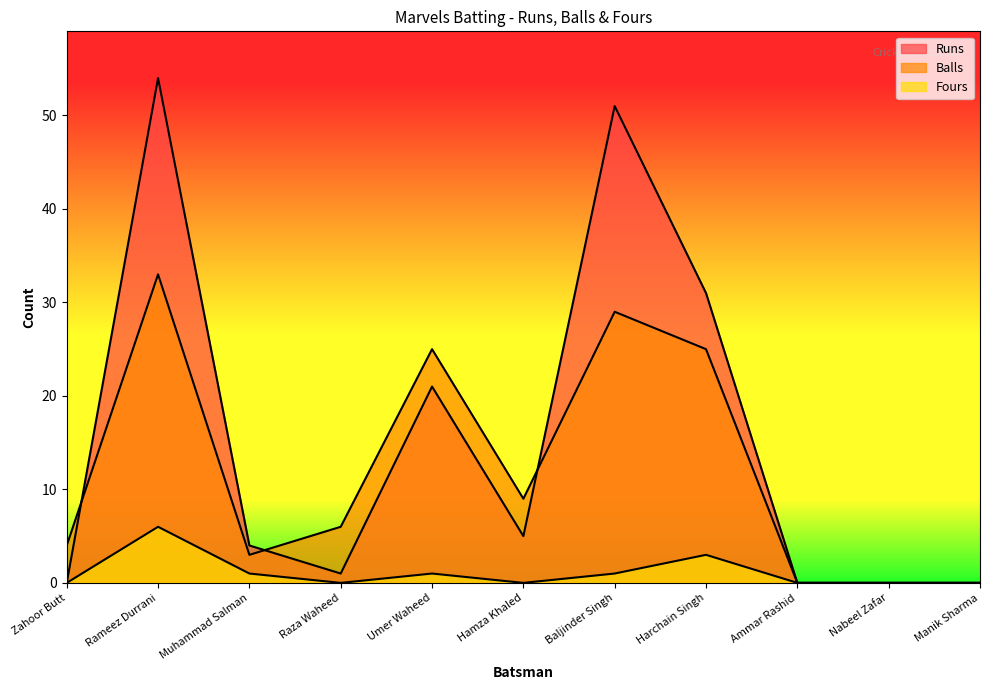

What is the label of the 8th point from the right?

Raza Waheed